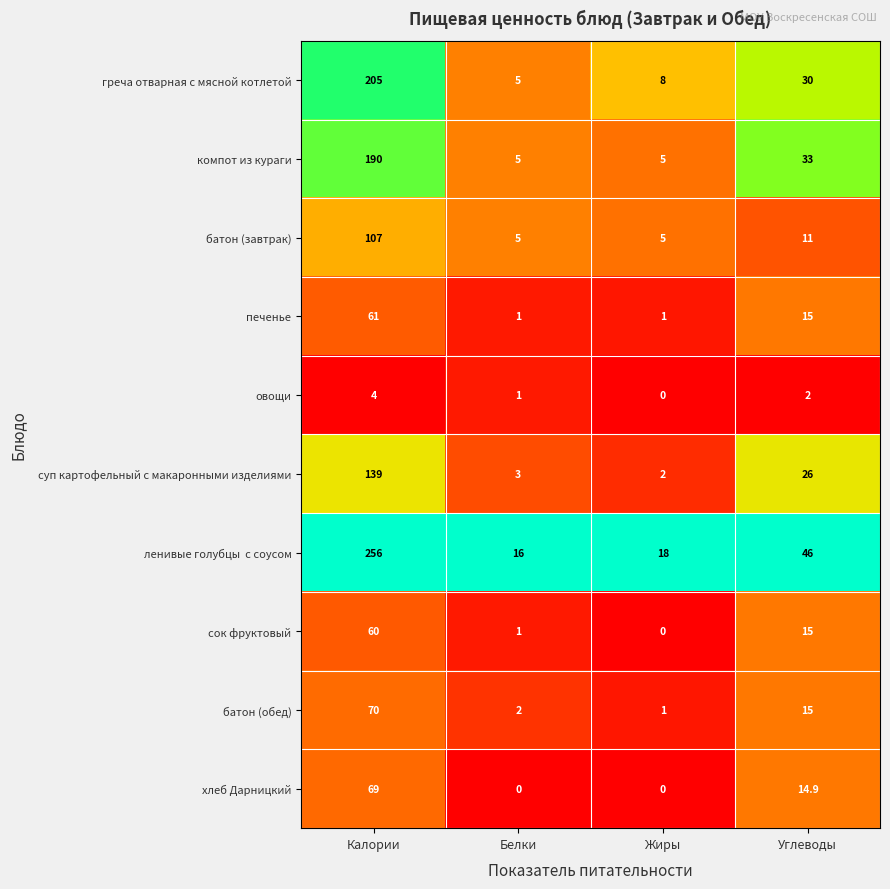

What is the total value across all series at Белки?

39.0